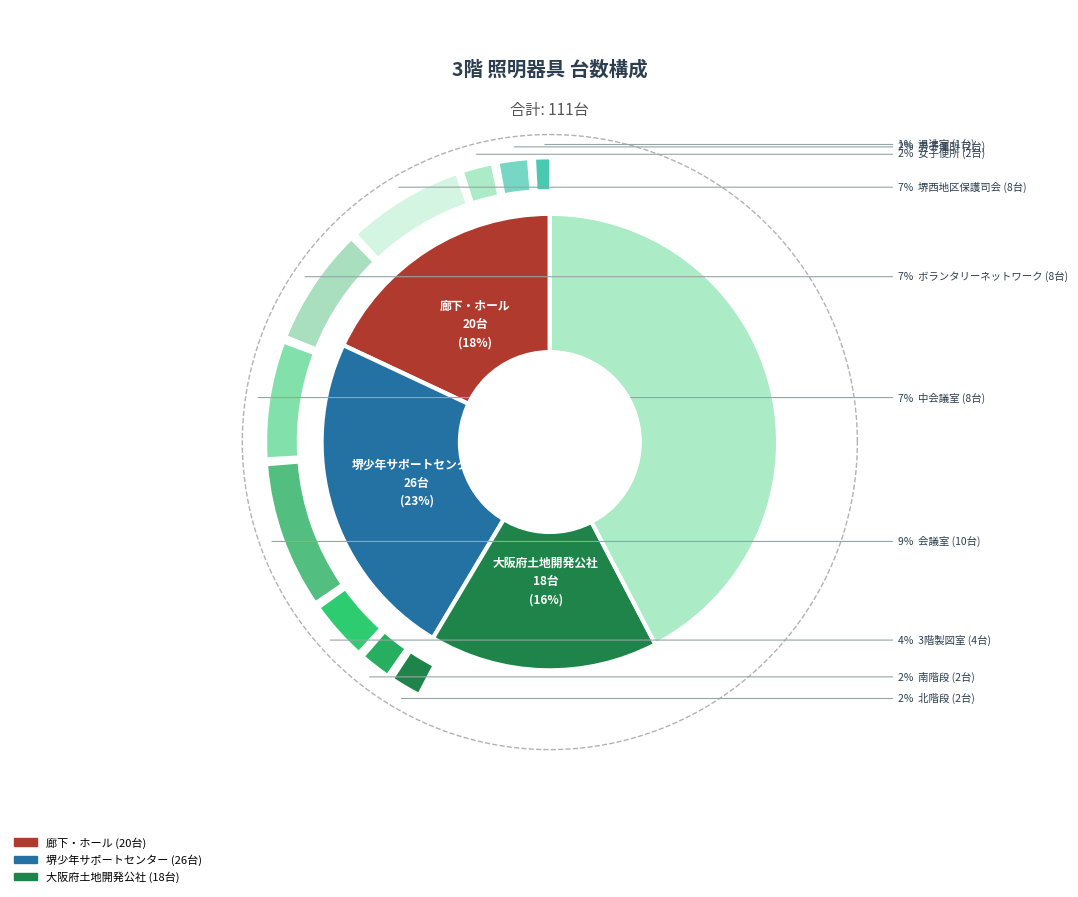

To the nearest percent, what is the difference between the 中会議室 and 男子便所 slice percentages?

5%